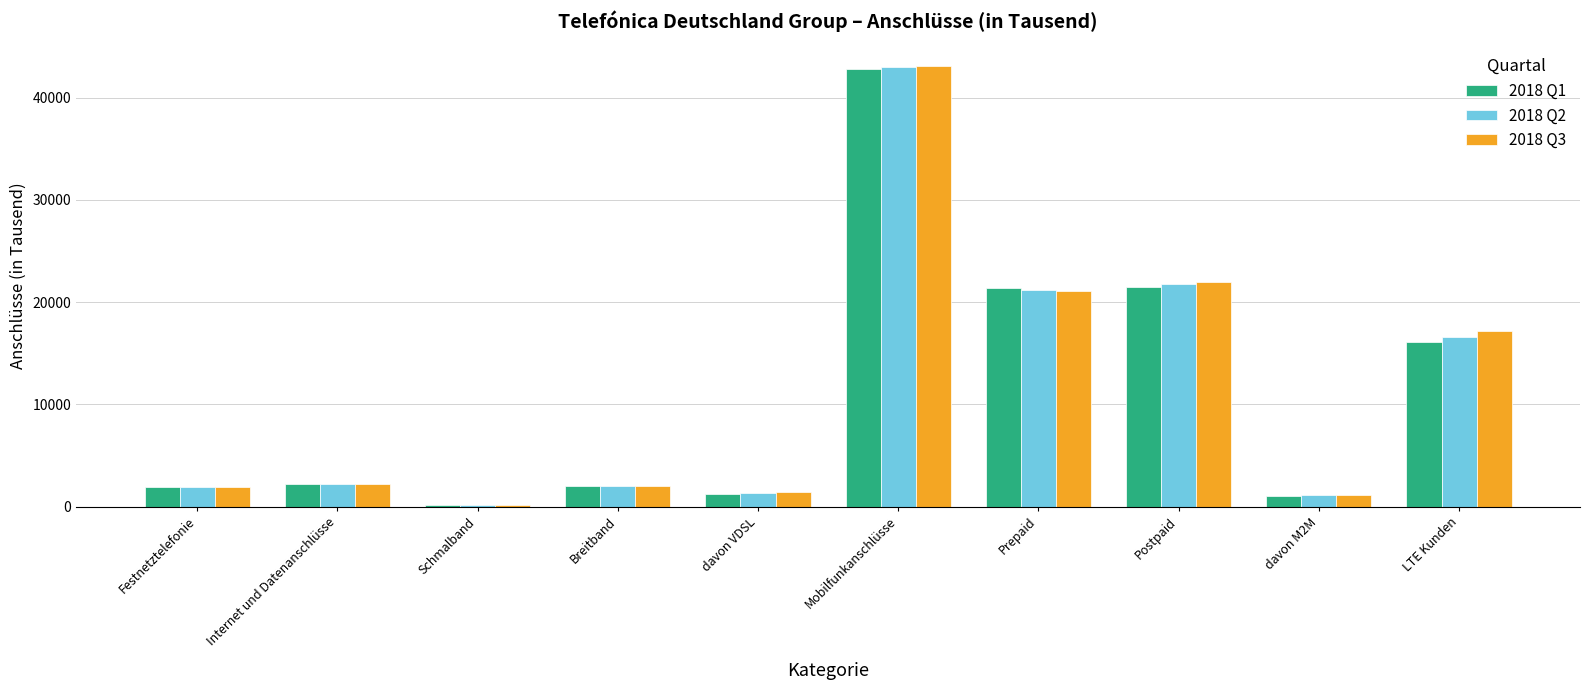

Is it true that 2018 Q2 equals 28046.9 at Prepaid?

False